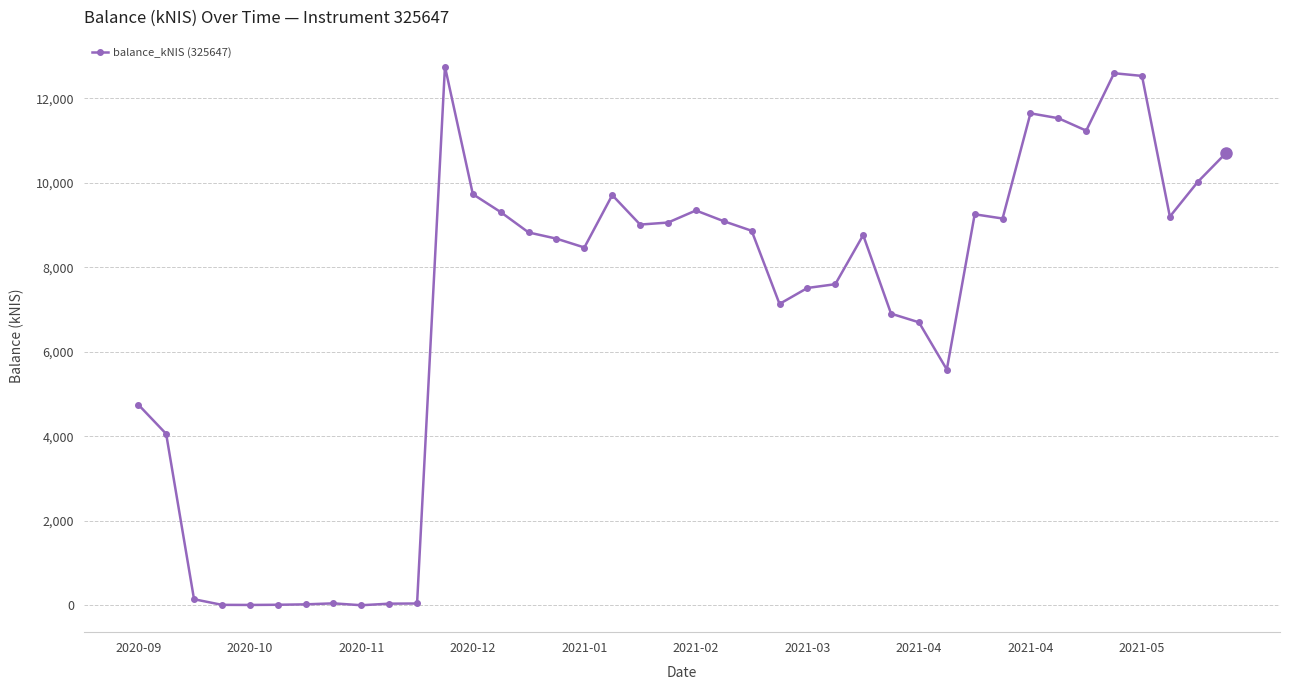

How many categories are shown in the chart?

40